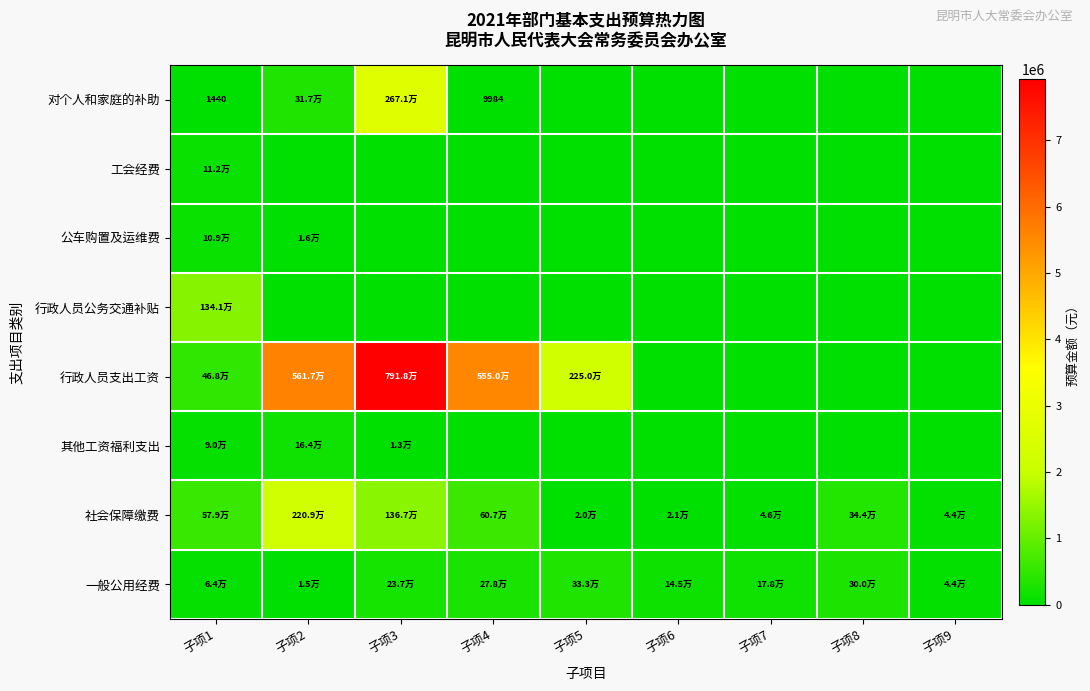

What is the difference between the maximum and minimum values in the 工会经费 series?

112331.3